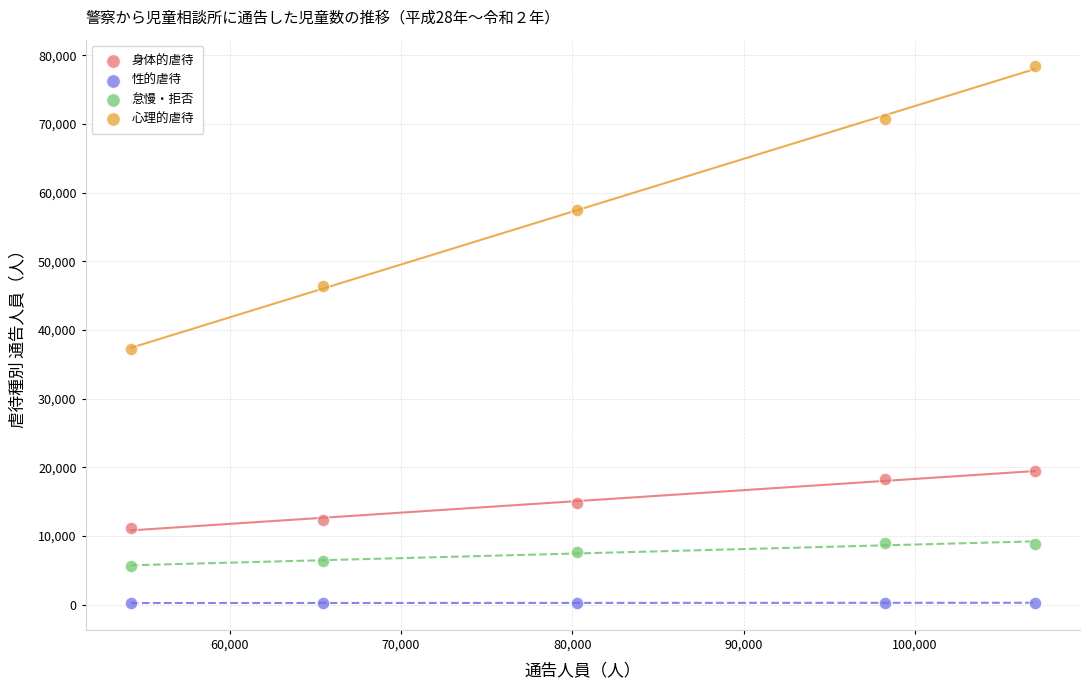

What are all the series names shown in the legend?

身体的虐待, 性的虐待, 怠慢・拒否, 心理的虐待